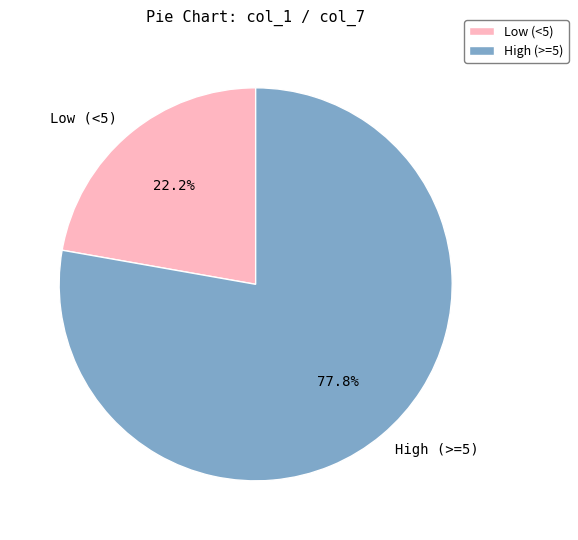

What is the ratio of the value at High (>=5) to the value at Low (<5)?

3.5